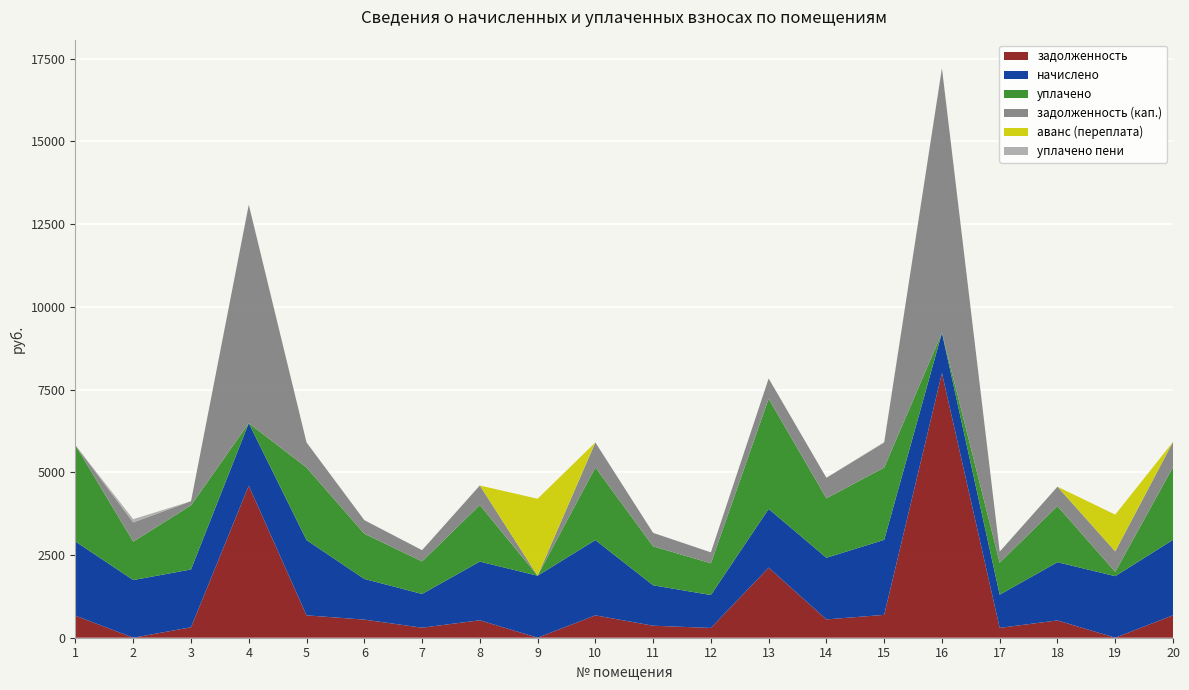

At which category is the sum across all series the highest?

16